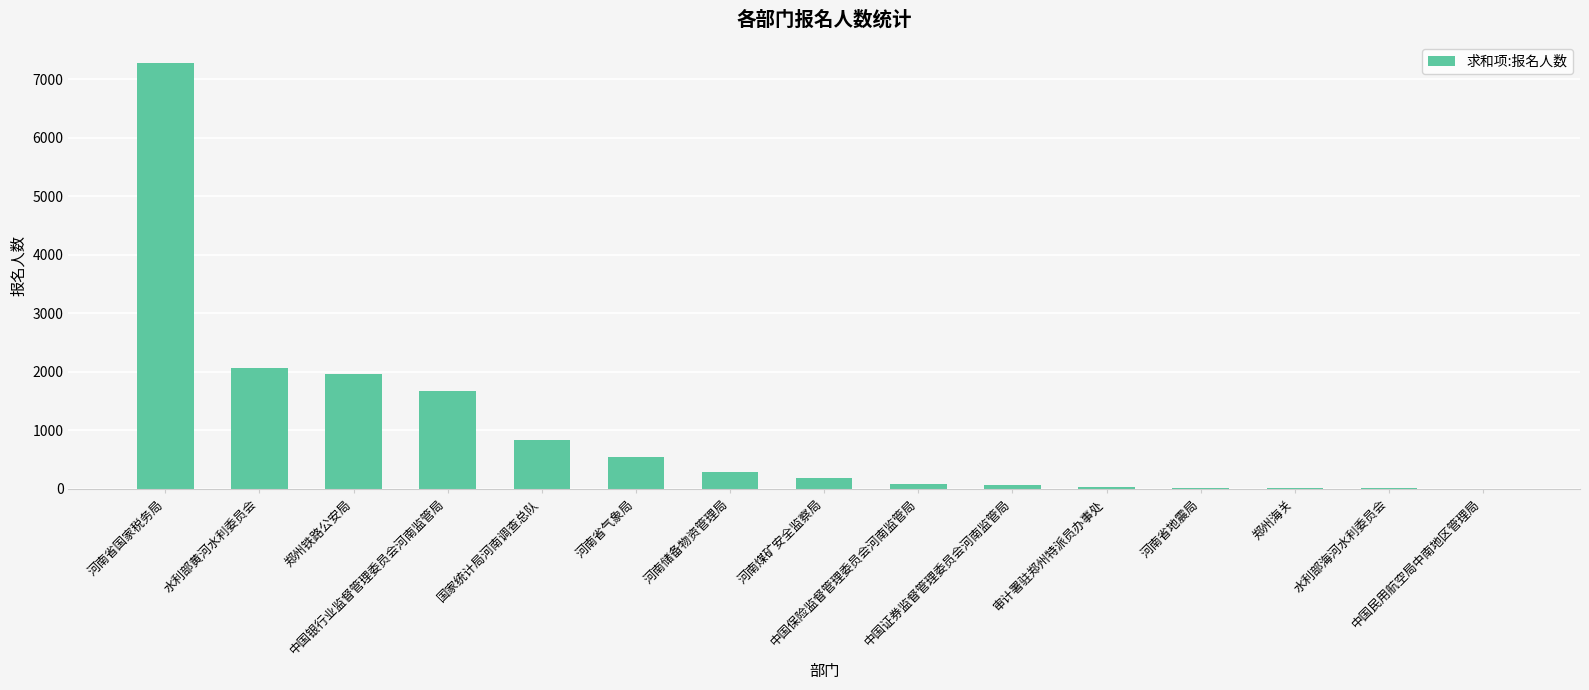

Where does the data first go above 188?

河南省国家税务局